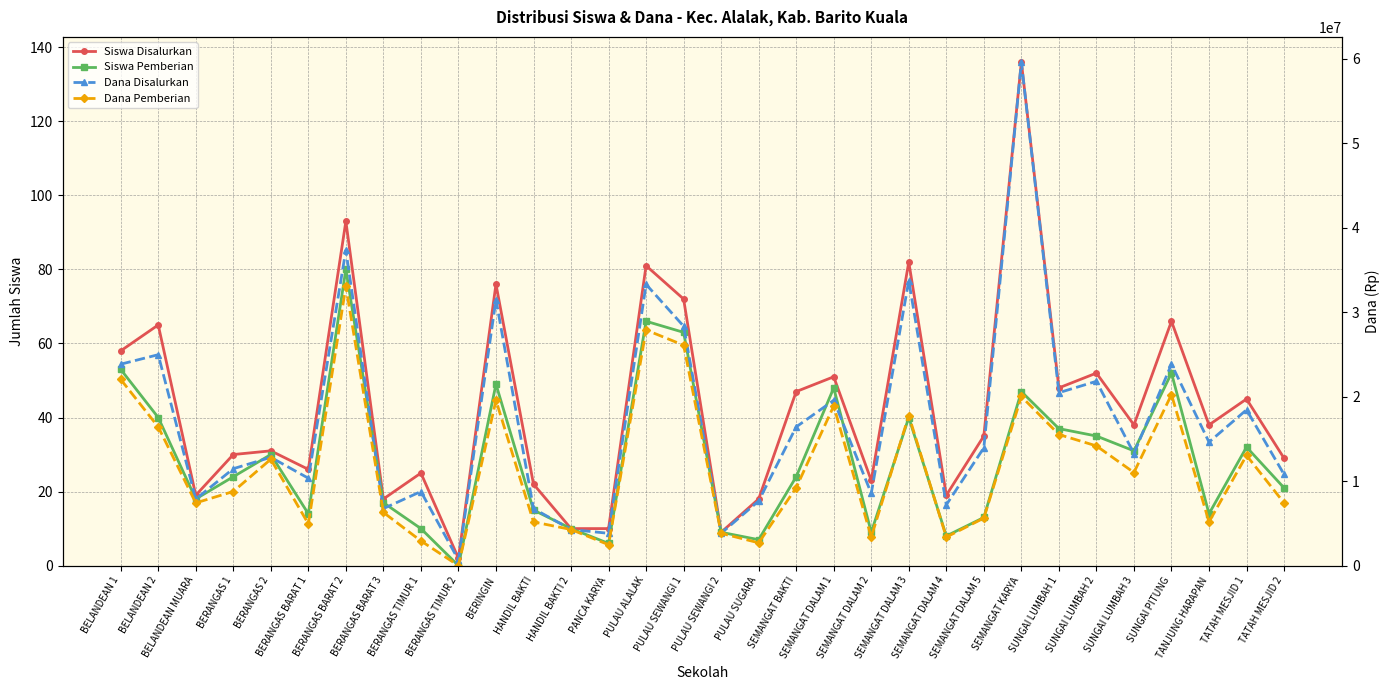

What is the label of the 10th point from the left?

BERANGAS TIMUR 2